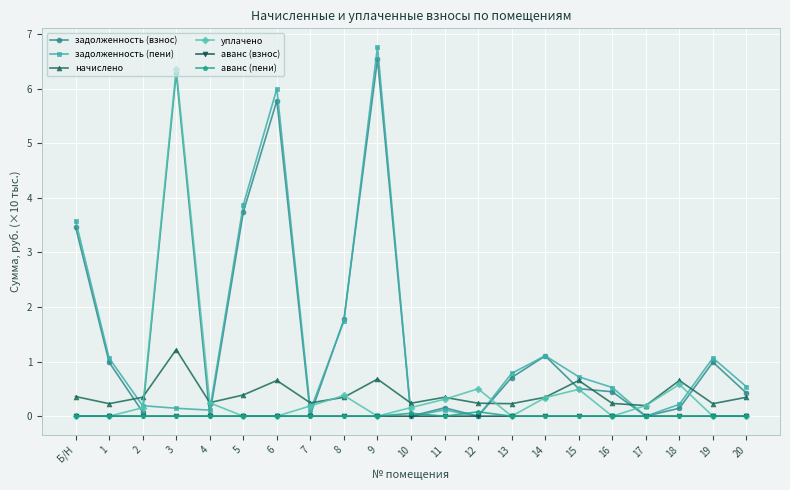

Is it true that аванс (взнос) equals 0.0 at 6?

True